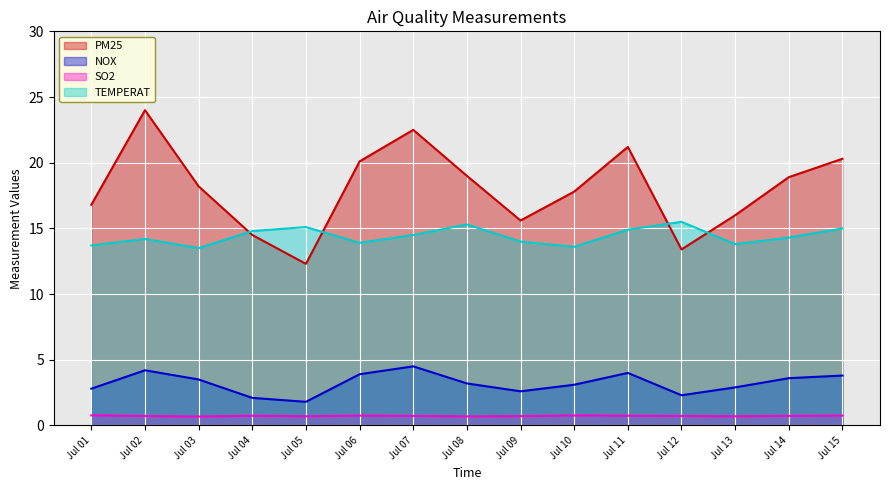

Count the number of data series in this chart.

4